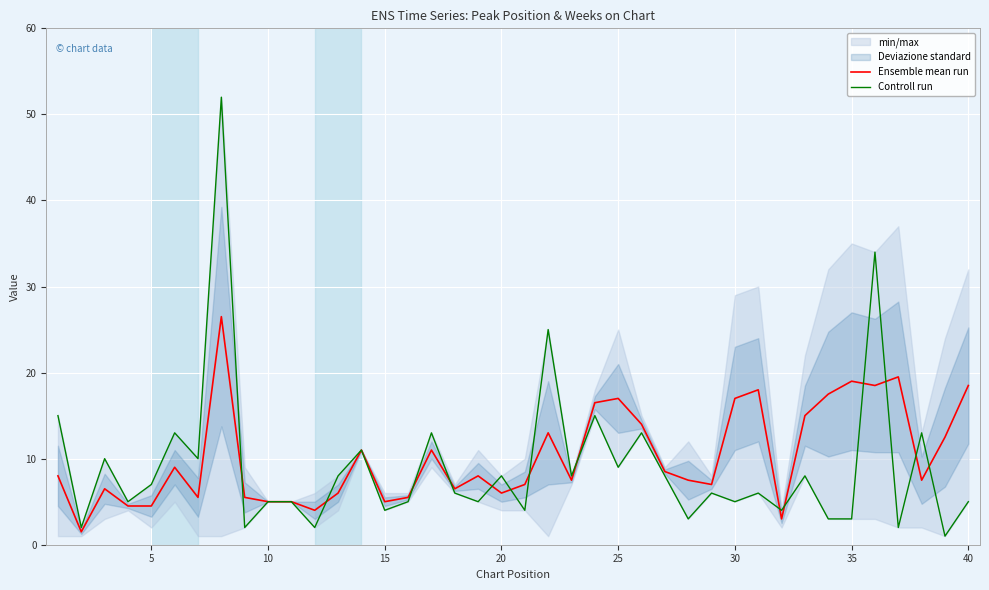

What is the value of the Ensemble mean run point at the 30th from the left?

17.0